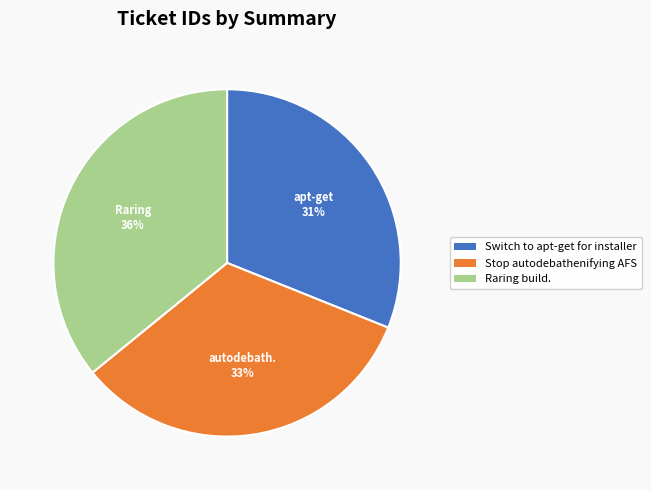

Is there a majority slice in this chart?

No